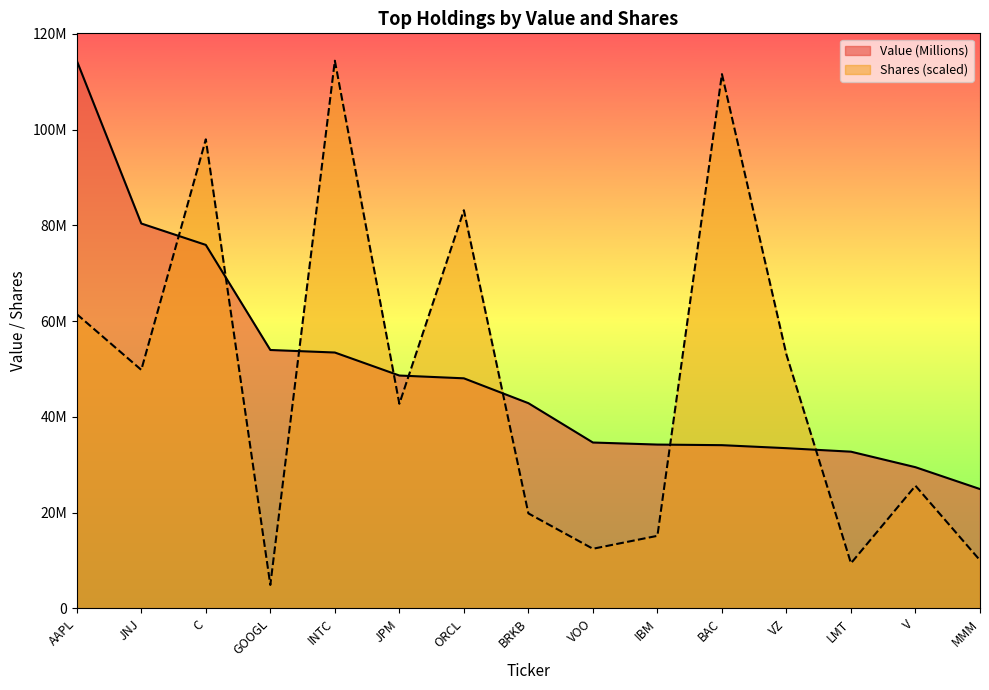

Which series changed the most between INTC and V?

Shares (scaled)